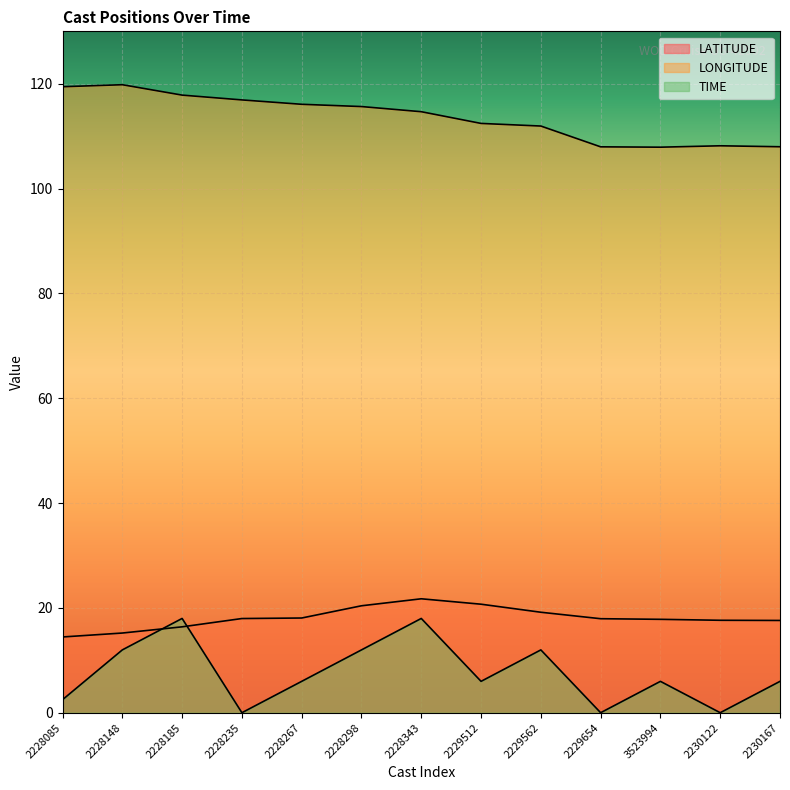

What position from the left is 2228298?

6